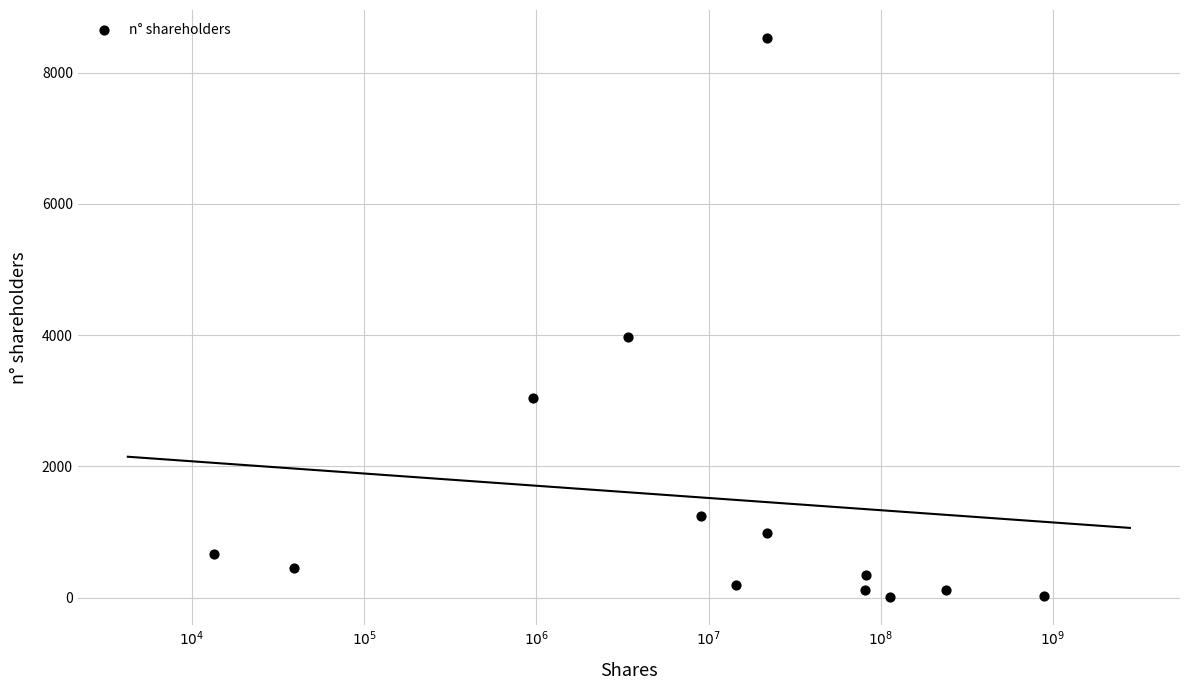

What Y value in the scatter plot is closest to 4271?

3970